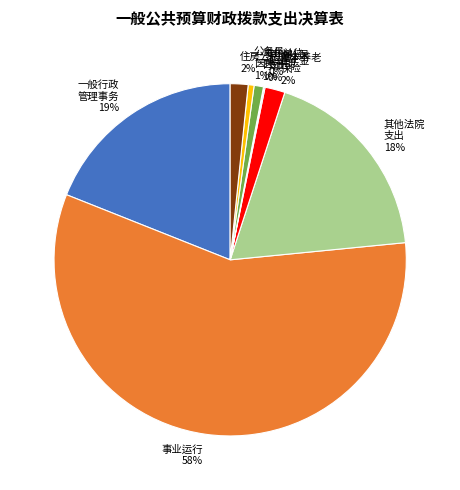

To the nearest percent, what is the average slice percentage?

11%